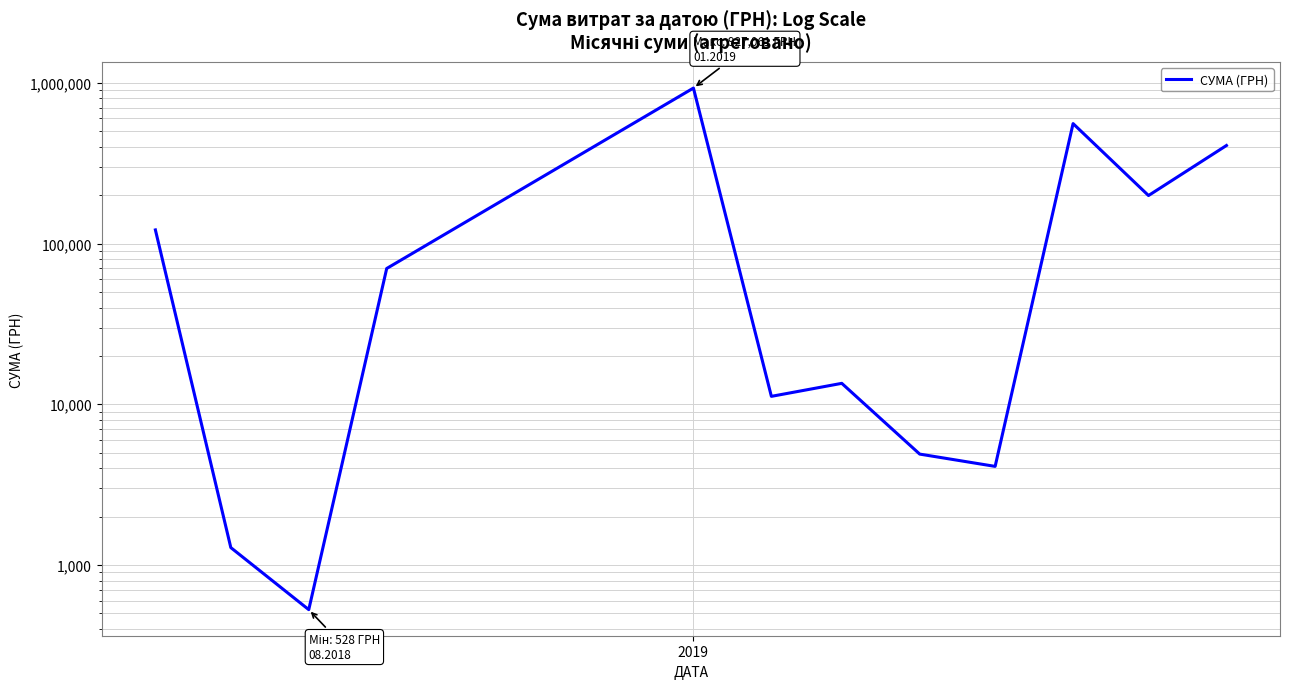

What is the value of the 12th point from the left?

407215.8